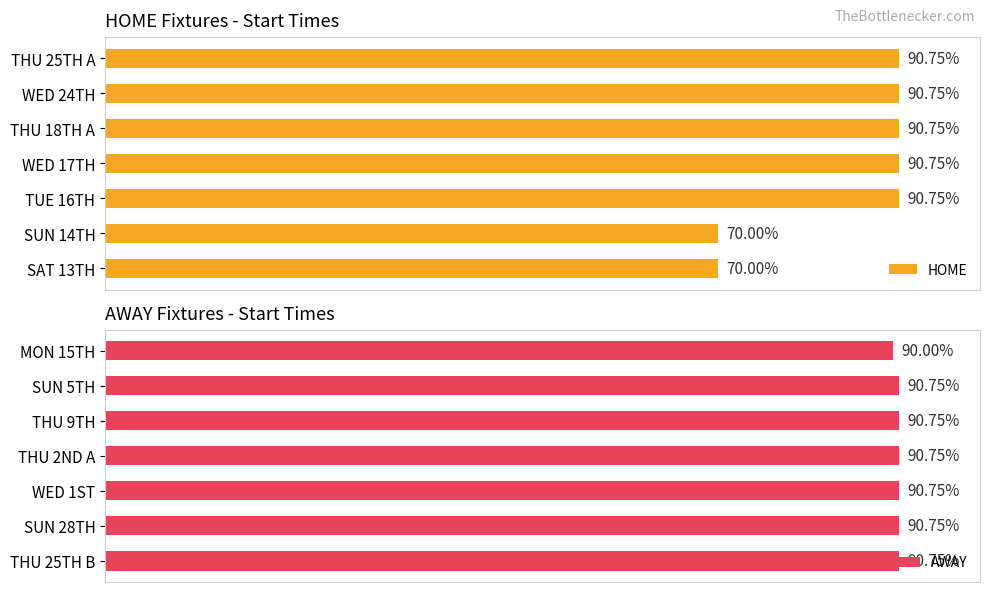

What is the total value across all series at 5?

181.5